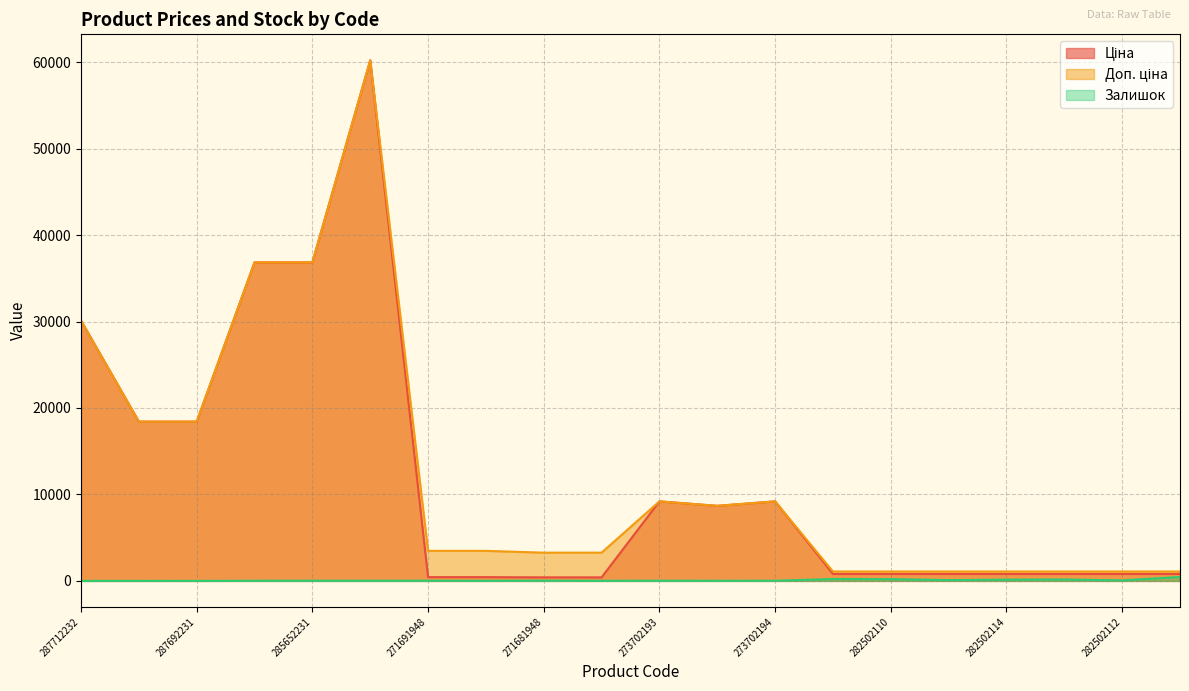

Reading right to left, extract all data points from this chart.

Ціна: 282502111=802.1	282502112=802.1	282502113=802.1	282502114=802.1	282502115=802.1	282502110=802.1	282502117=802.1	273702194=9196.3	248922198=8679.5	273702193=9196.3	271681942=408.2	271681948=408.2	271691942=434.3	271691948=434.3	285672232=60205.6	285652231=36841.8	285652233=36841.8	287692231=18420.9	287692233=18420.9	287712232=30102.8
Доп. ціна: 282502111=1087.0	282502112=1087.0	282502113=1087.0	282502114=1087.0	282502115=1087.0	282502110=1087.0	282502117=1087.0	273702194=9196.3	248922198=8679.5	273702193=9196.3	271681942=3265.8	271681948=3265.8	271691942=3474.1	271691948=3474.1	285672232=60205.6	285652231=36841.8	285652233=36841.8	287692231=18420.9	287692233=18420.9	287712232=30102.8
Залишок: 282502111=451.0	282502112=61.0	282502113=159.0	282502114=143.0	282502115=95.0	282502110=200.0	282502117=215.0	273702194=18.0	248922198=11.0	273702193=20.0	271681942=10.0	271681948=30.0	271691942=13.0	271691948=22.0	285672232=16.0	285652231=23.0	285652233=14.0	287692231=0.0	287692233=0.0	287712232=0.0